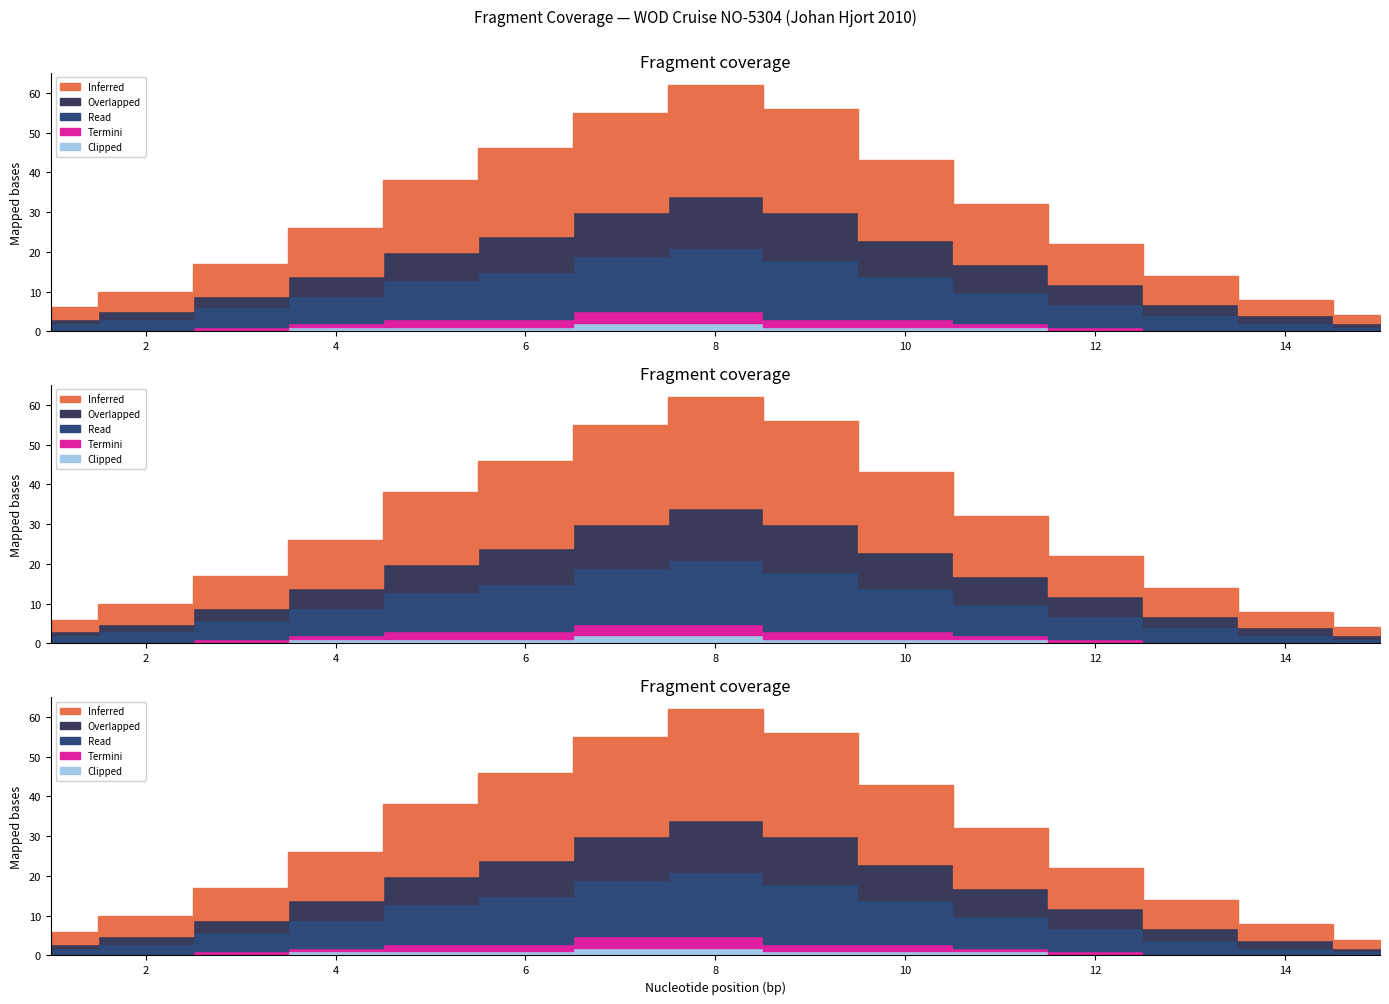

Between 14 and 12, which is larger?

12